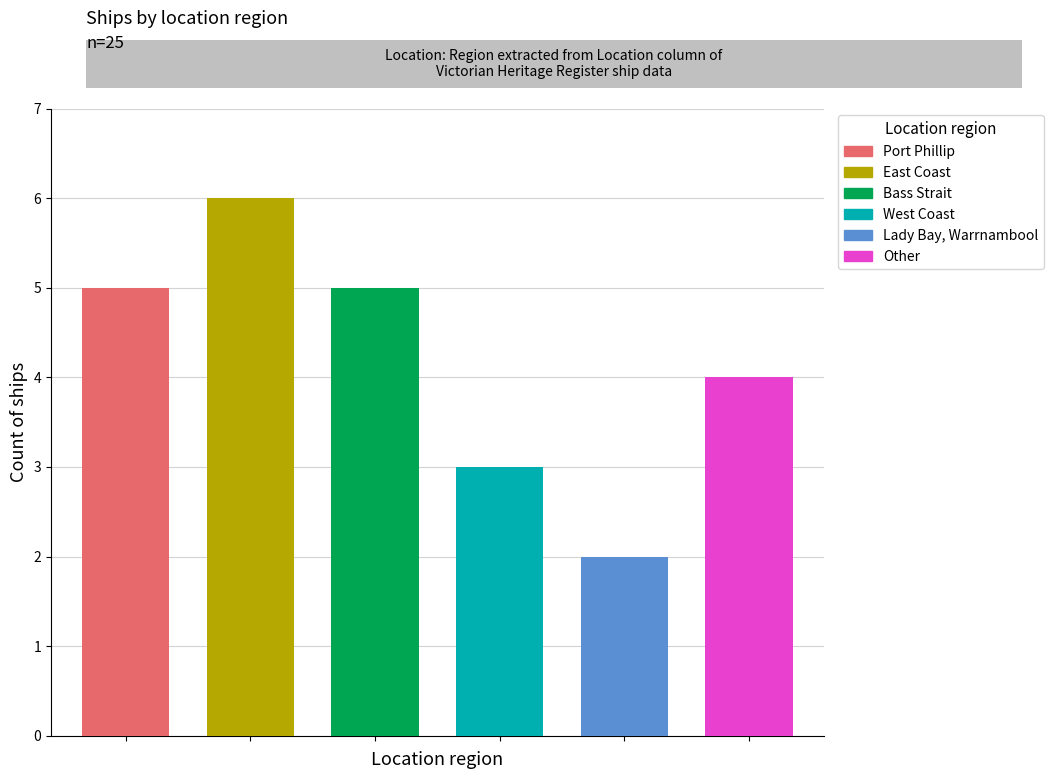

List the labels in order of value, smallest first.

Lady Bay, Warrnambool, West Coast, Other, Port Phillip, Bass Strait, East Coast